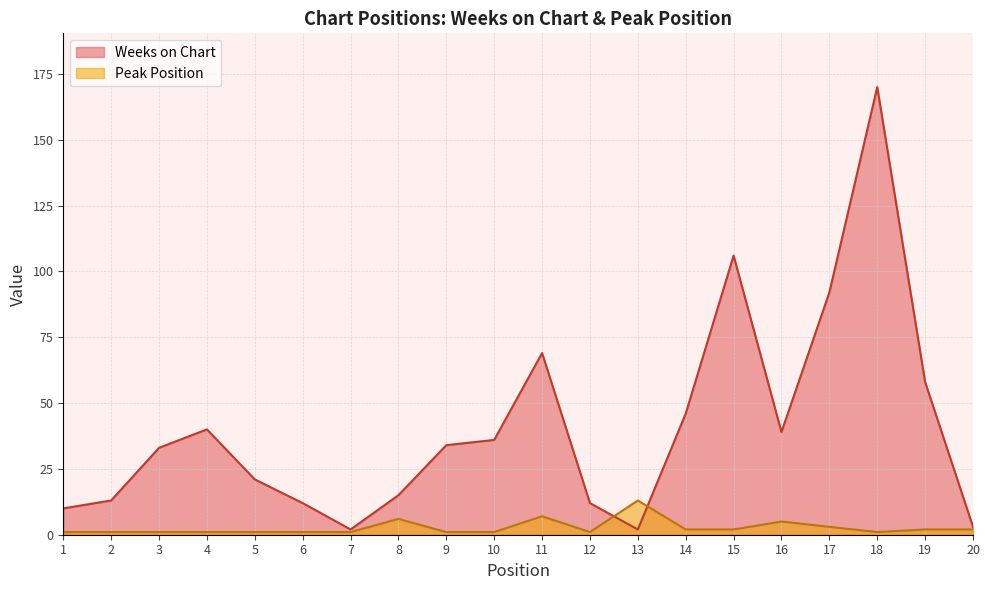

After their last crossing, which series has the higher values: Peak Position or Weeks on Chart?

Weeks on Chart